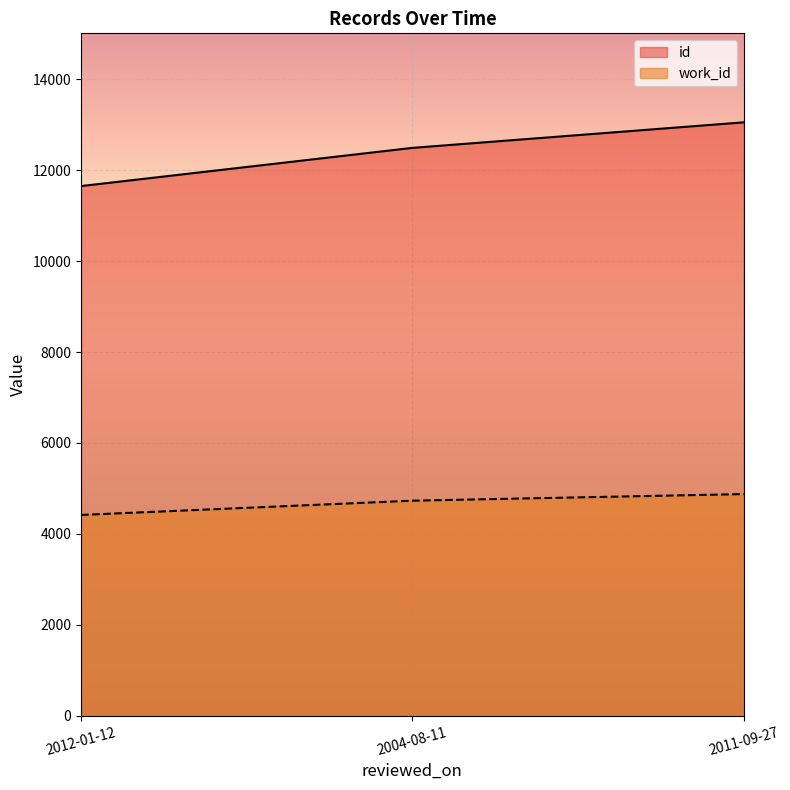

Rank the series by their average value, from highest to lowest.

id, work_id